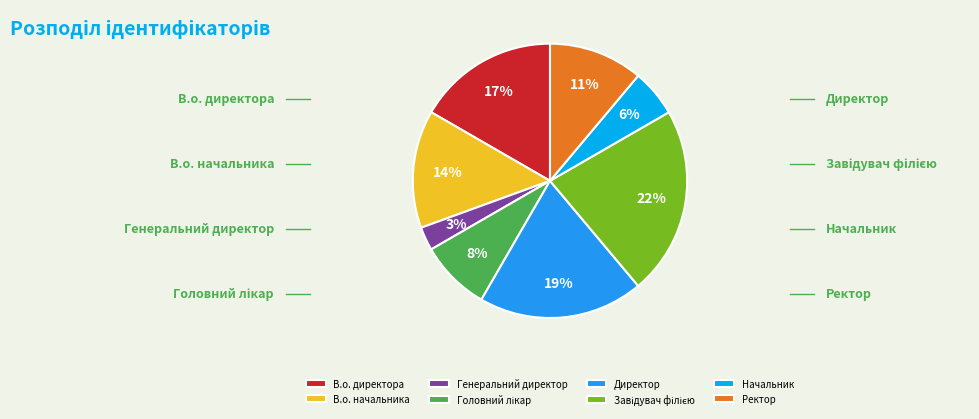

How many slices are in this pie chart?

8